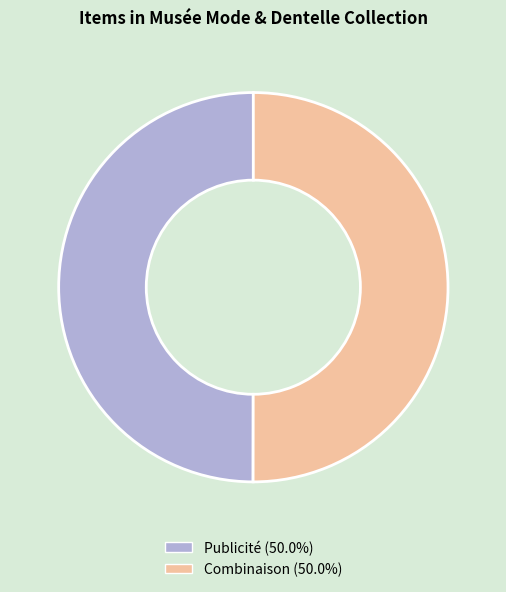

Approximately how many times larger is the value at Publicité compared to Combinaison?

1.0